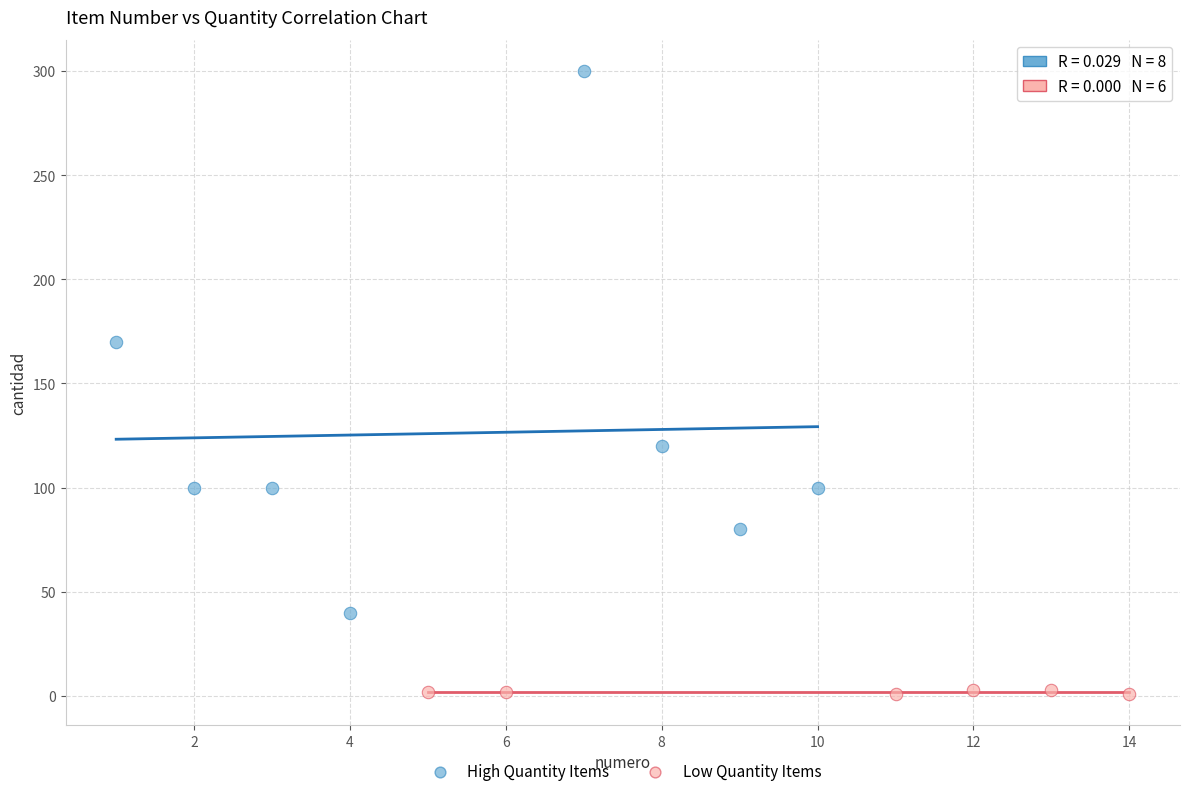

Which series reaches the maximum Y coordinate?

High Quantity Items